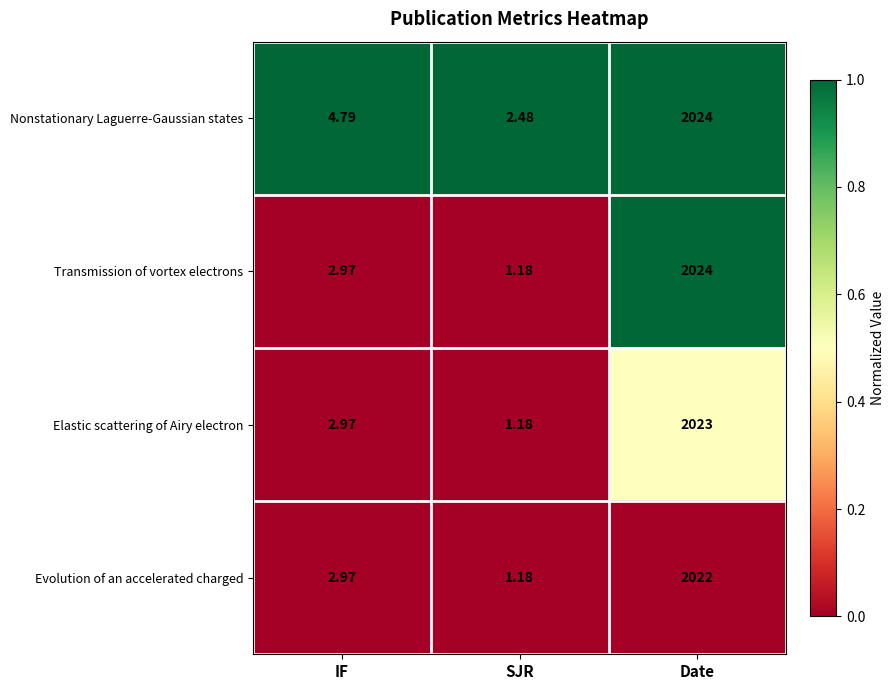

Rank the categories by Transmission of vortex electrons value from lowest to highest.

SJR, IF, Date